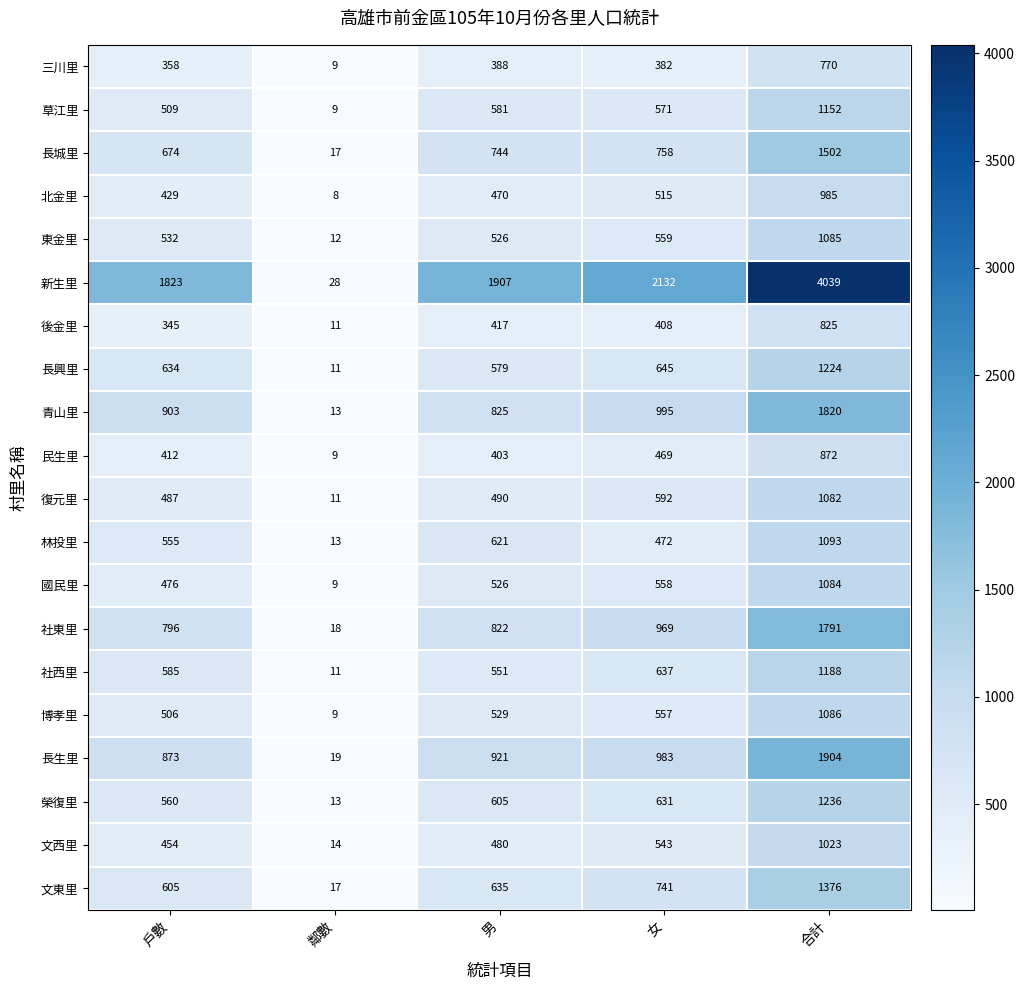

How many distinct data groups are displayed?

20